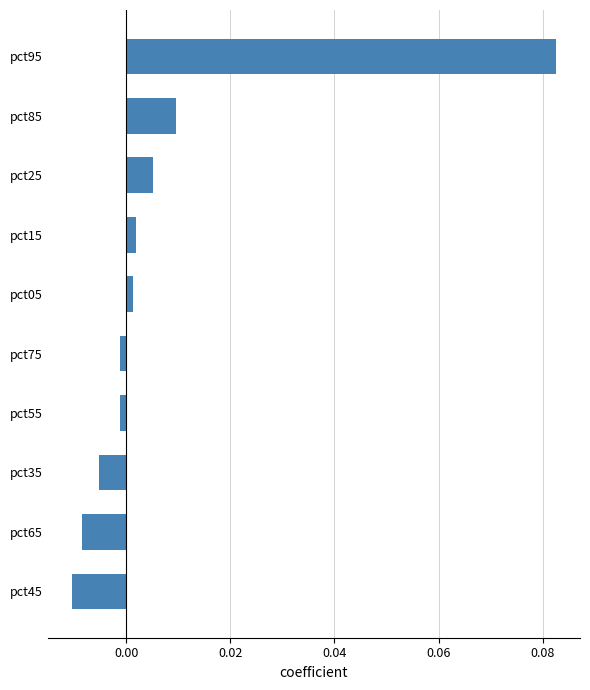

Are the bars grouped side by side (vs. stacked)?

No